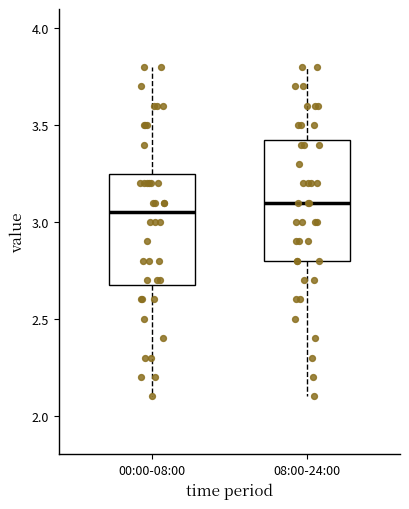

Which box has the highest median line?

08:00-24:00